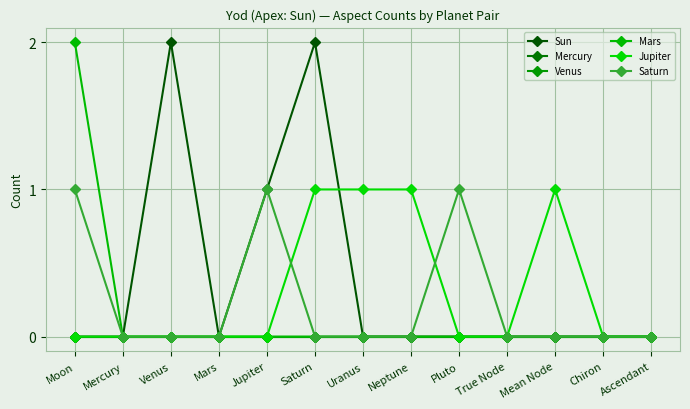

At how many categories does at least one series exceed 0?

8